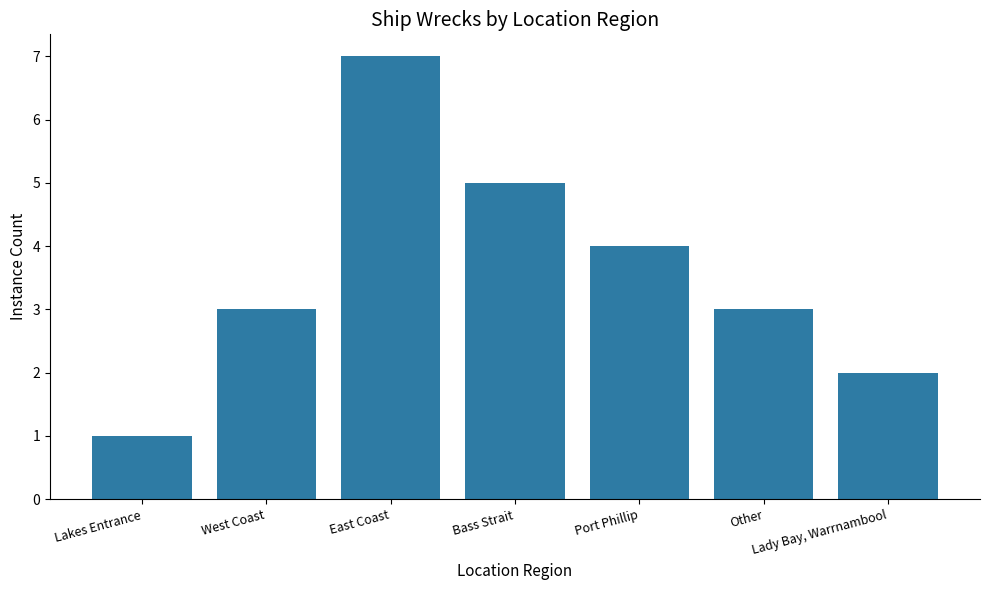

How many values are between 2 and 5?

5